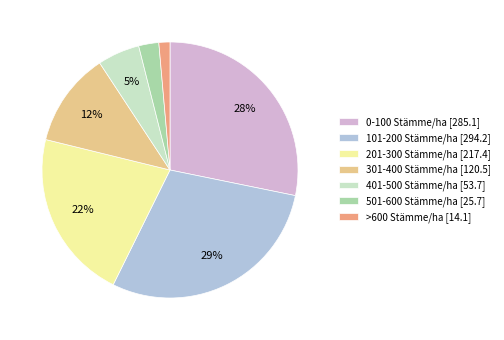

To the nearest percent, what portion does 401-500 Stämme/ha represent?

5%